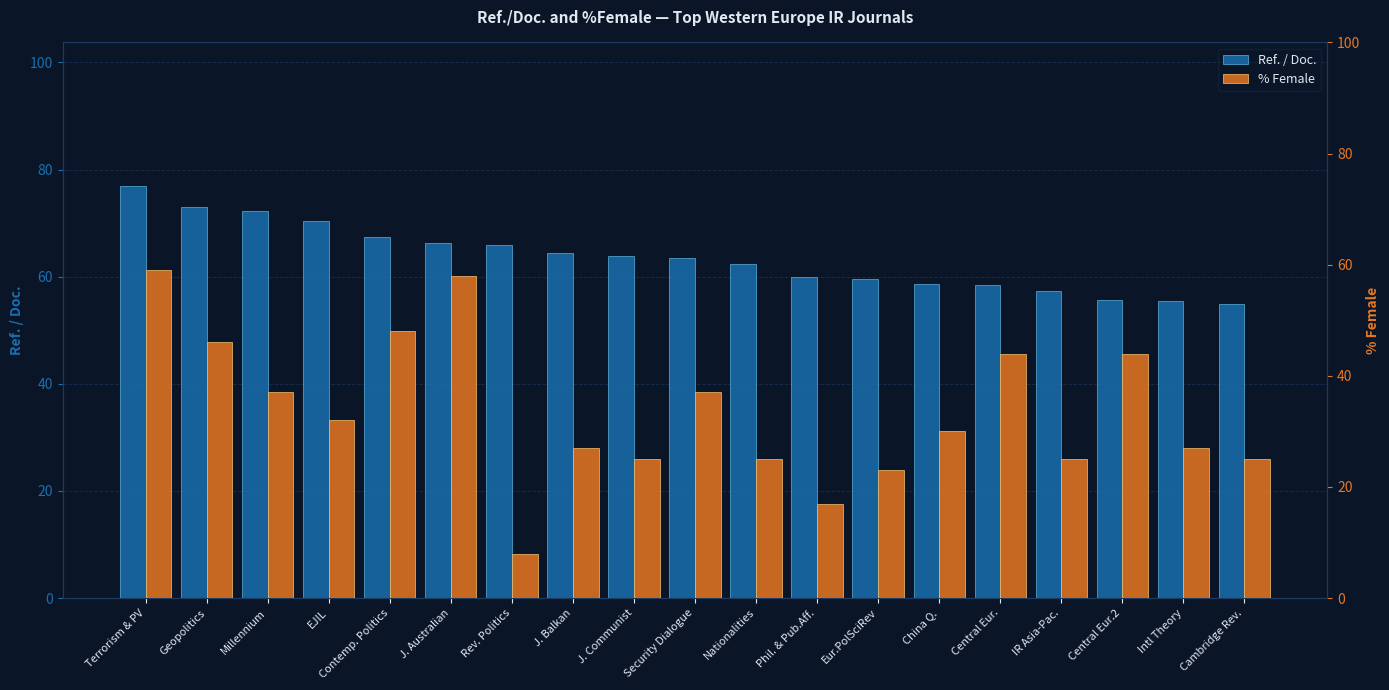

What is the label of the 15th bar from the left?

Central Eur.